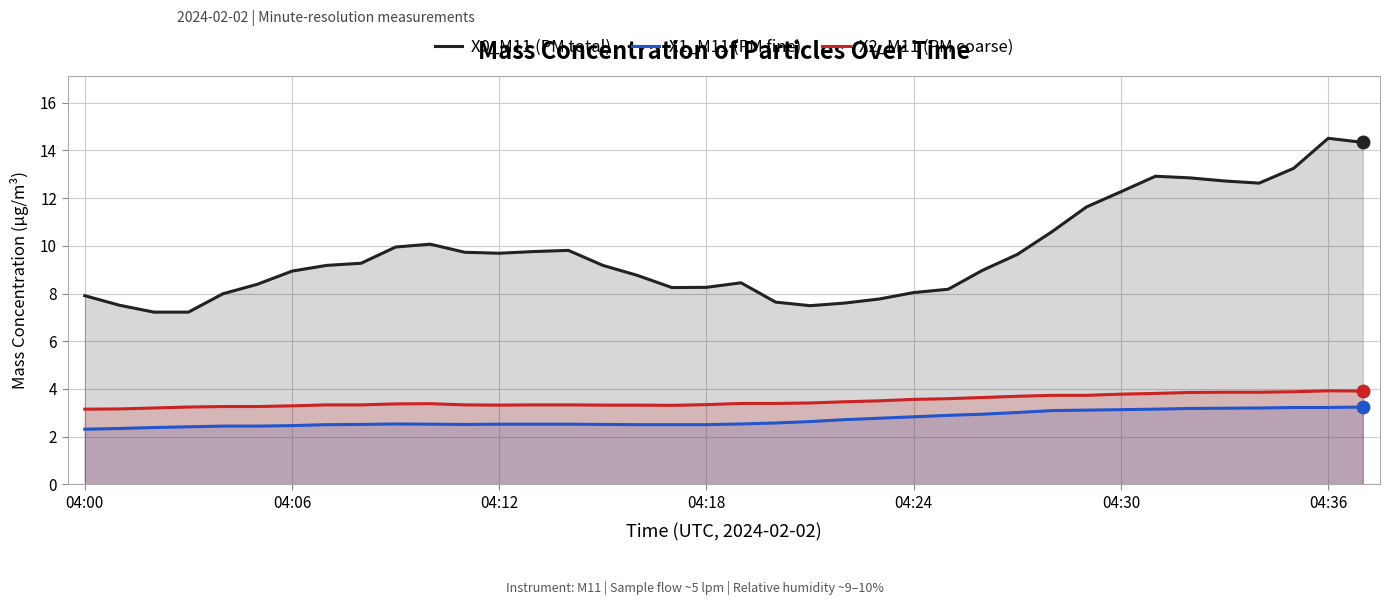

What is the greatest value displayed?

14.5